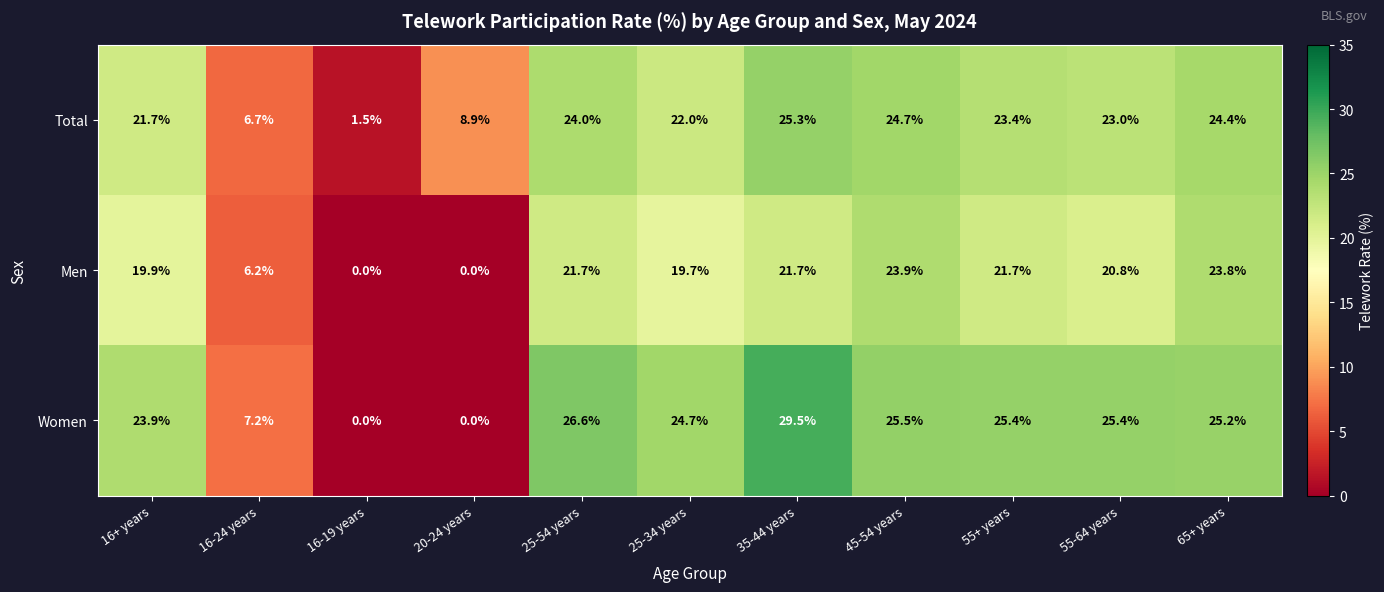

What is the difference between the maximum and second lowest values in the Women series?

29.5